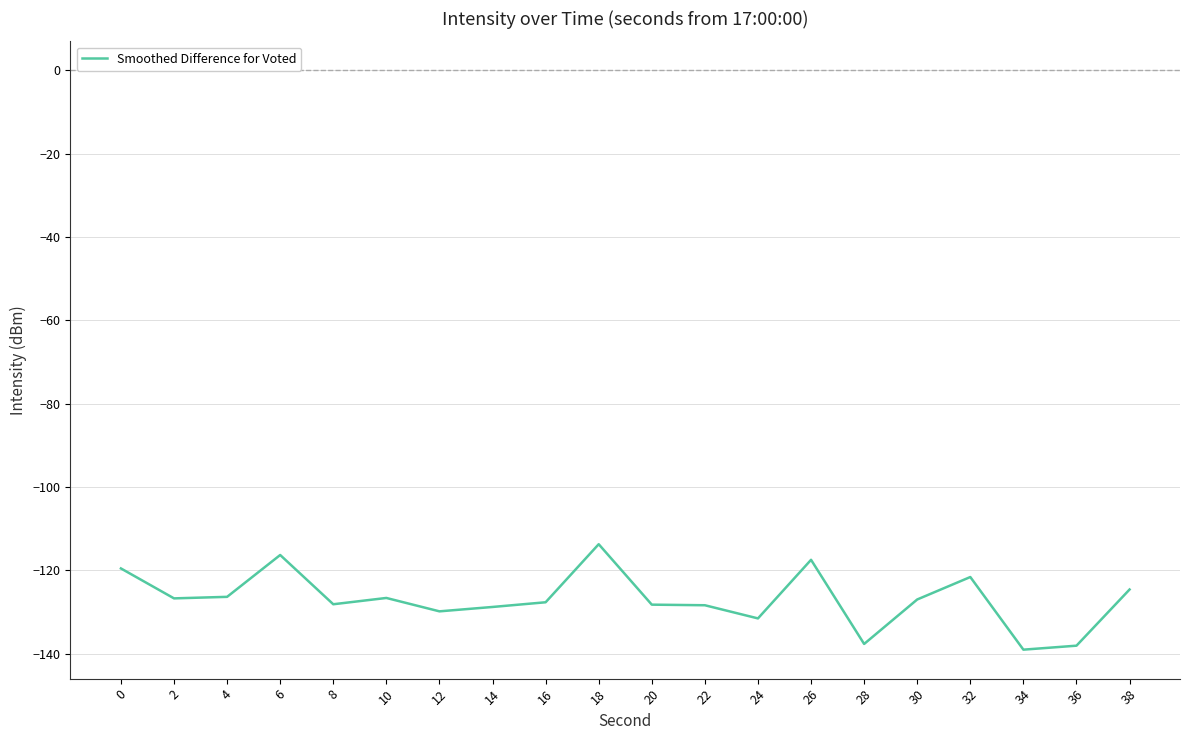

True or false: the data shows -56.3 at 24.

False